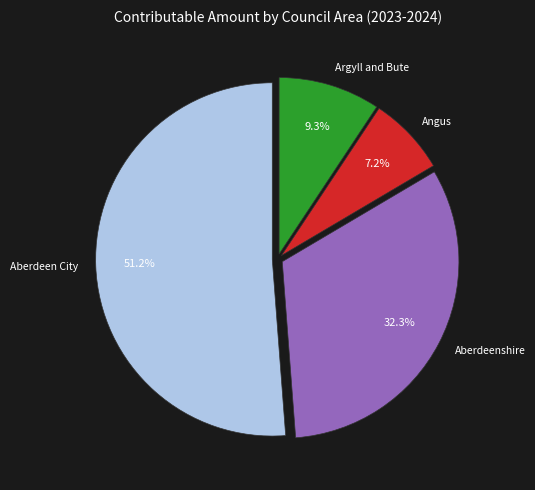

Is there a majority slice in this chart?

Yes